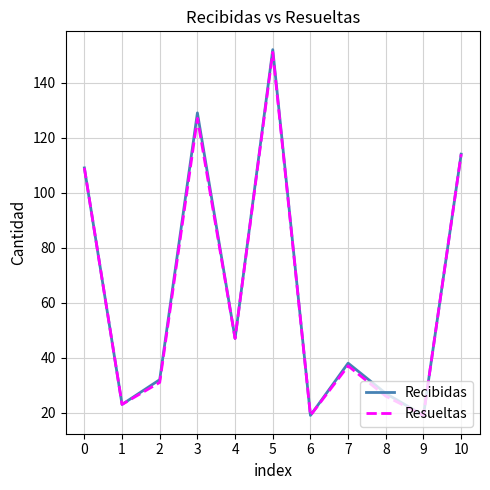

Reading left to right, list all the values displayed in this chart.

Recibidas: 0=109	1=23	2=32	3=129	4=47	5=152	6=19	7=38	8=27	9=19	10=114
Resueltas: 0=109	1=23	2=31	3=127	4=47	5=151	6=19	7=37	8=26	9=19	10=114